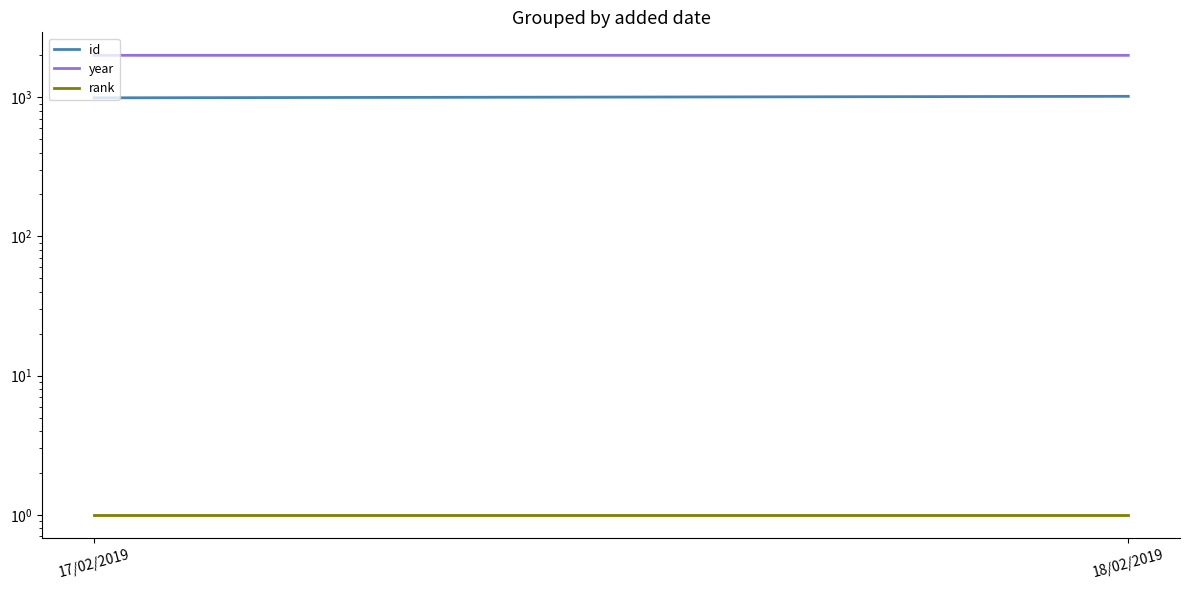

What is the label of the 2nd point from the right?

17/02/2019